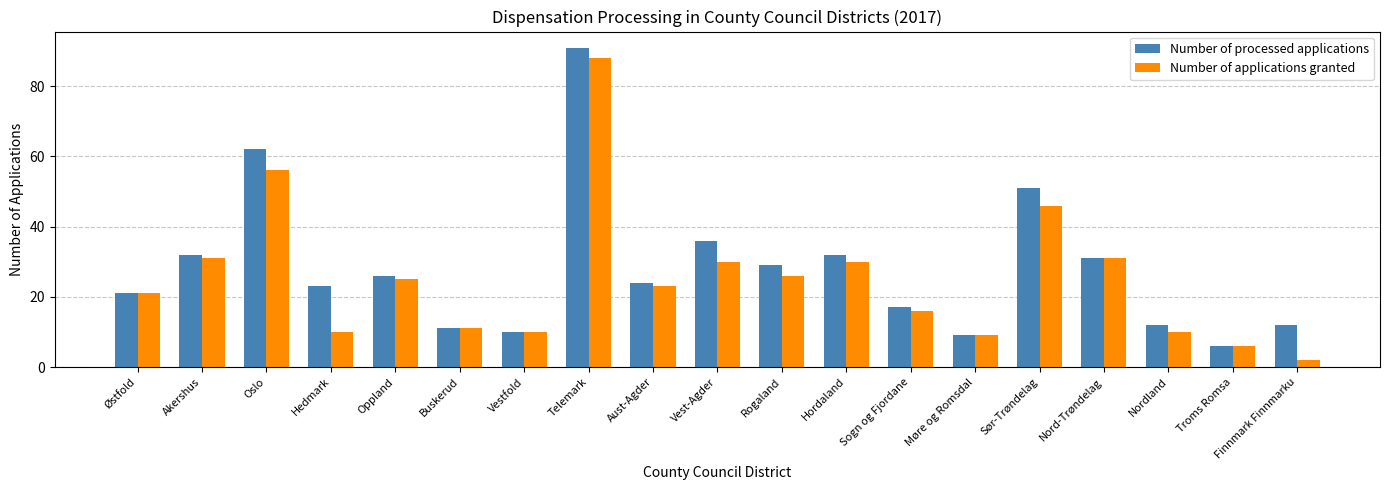

Which series changed the most between Hedmark and Hordaland?

Number of applications granted